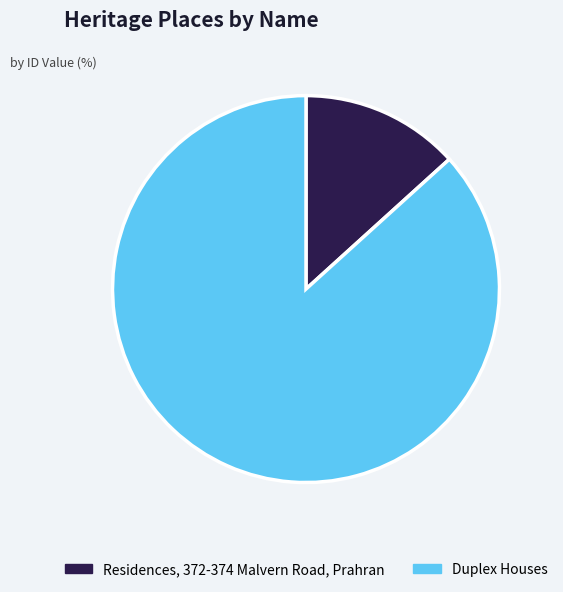

The Duplex Houses slice represents 99% of the pie. True or false?

False